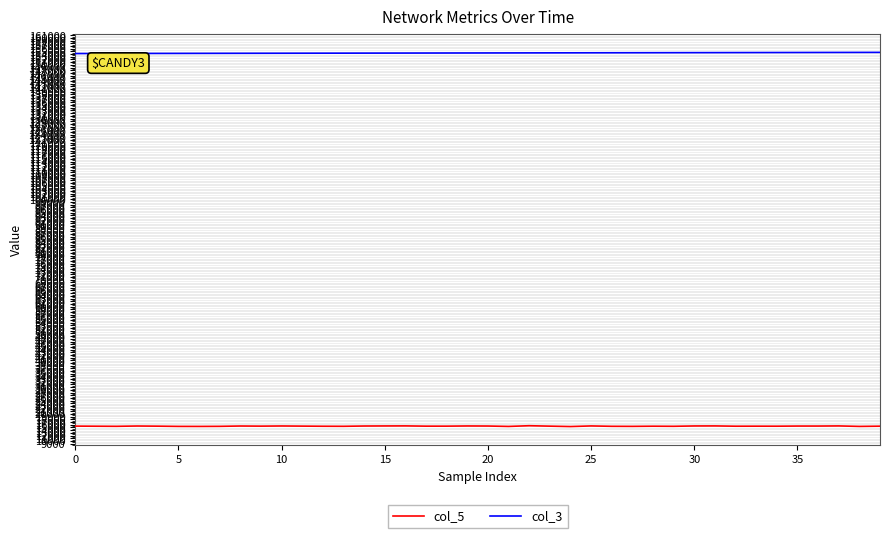

Rank the series by their maximum value, from highest to lowest.

col_3, col_5